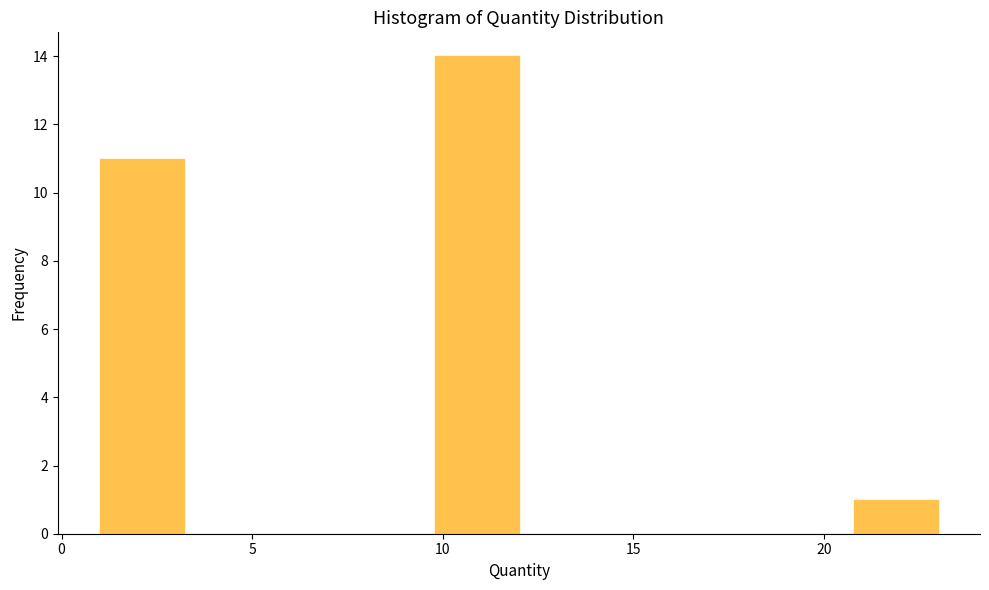

Reading left to right, transcribe this chart: for each bar, give the range it covers on the x-axis and its height. Neither the bar edges nor the heights are printed on the chart, so give them approximately, as read against the axes.

1.0 to 3.2: 11
3.2 to 5.4: 0
5.4 to 7.6: 0
7.6 to 9.8: 0
9.8 to 12.0: 14
12.0 to 14.2: 0
14.2 to 16.4: 0
16.4 to 18.6: 0
18.6 to 20.8: 0
20.8 to 23.0: 1